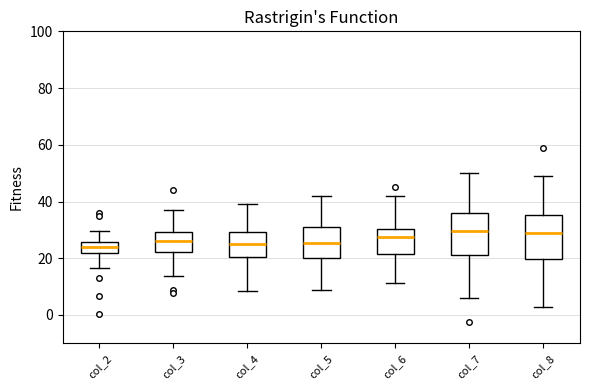

Reading left to right, read every box against the y-axis: the position of its median line, the range the box covers, and the ends of its whiskers. The values are not printed on the chart, so give them approximately, as read against the axis.

col_2: median 24, box 22 to 26, whiskers 16 to 30
col_3: median 26, box 22 to 30, whiskers 14 to 38
col_4: median 26, box 20 to 30, whiskers 8 to 40
col_5: median 26, box 20 to 32, whiskers 8 to 42
col_6: median 28, box 22 to 30, whiskers 12 to 42
col_7: median 30, box 22 to 36, whiskers 6 to 50
col_8: median 28, box 20 to 36, whiskers 2 to 50